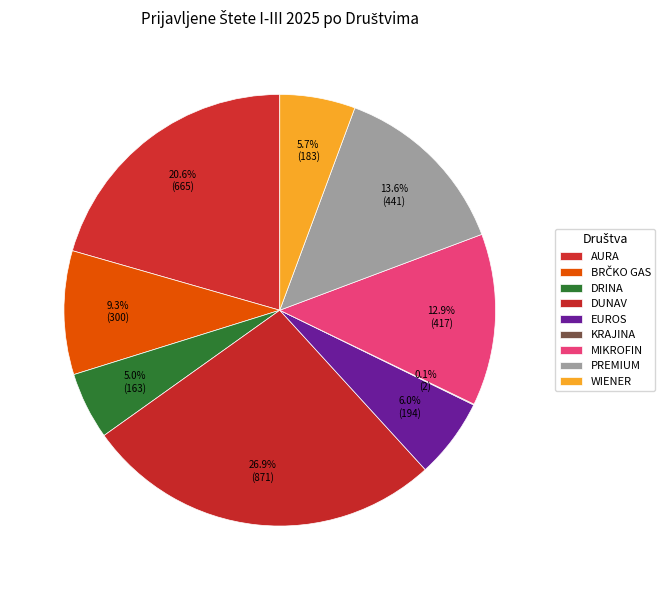

What is the change in value from EUROS to KRAJINA?

-192